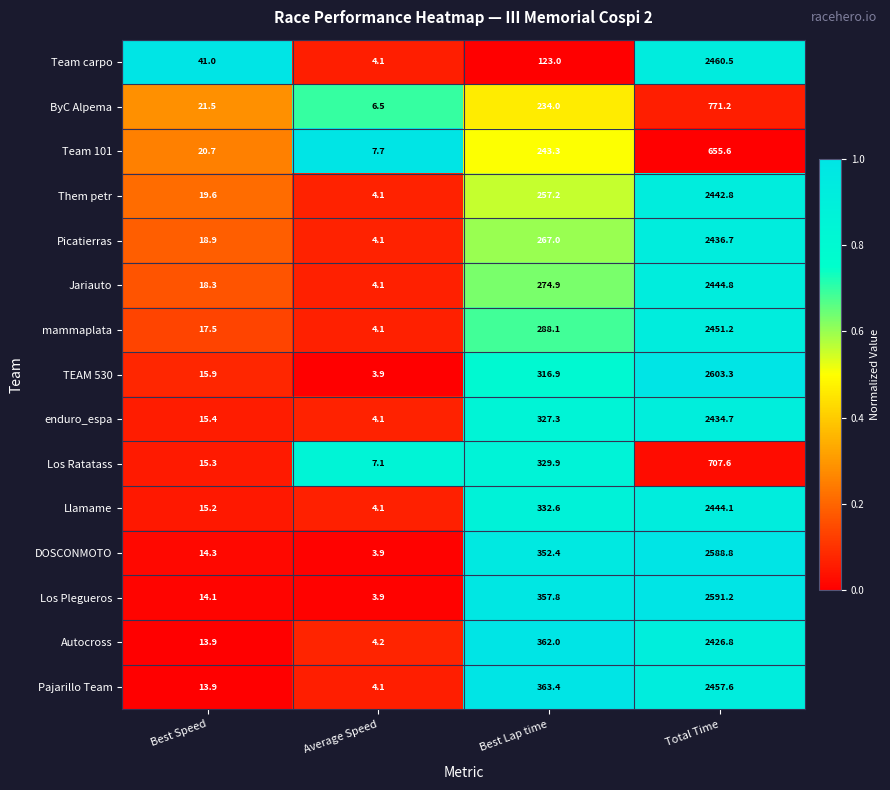

Which series has the largest range (max minus min)?

TEAM 530